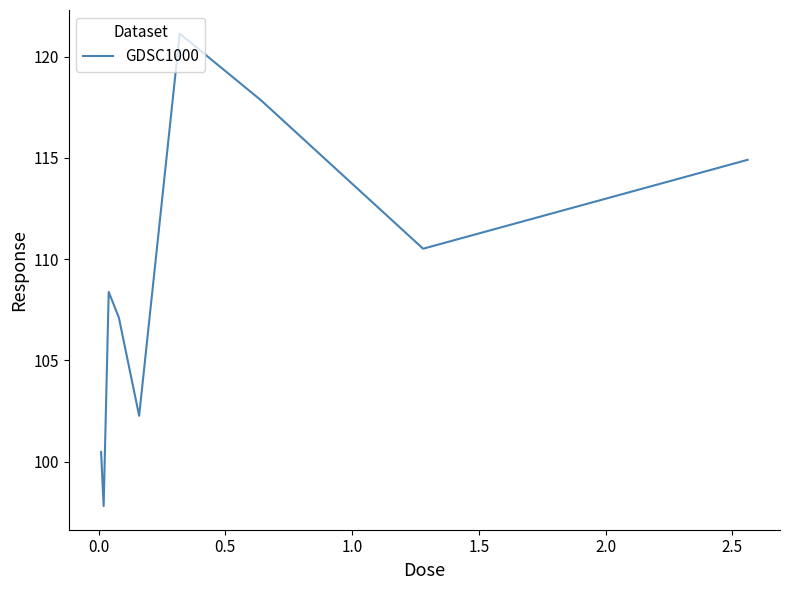

What is the maximum value shown in the chart?

121.1